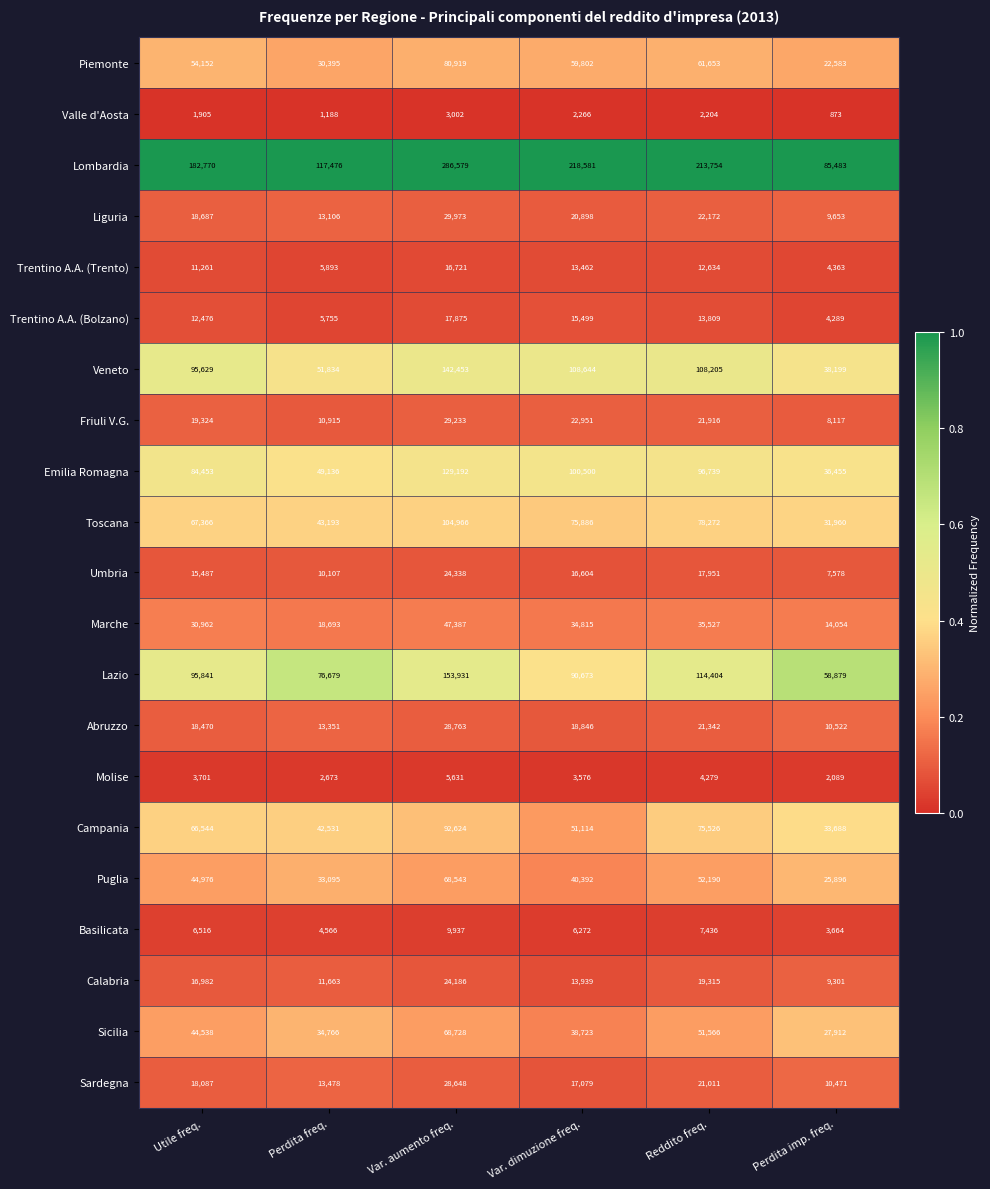

Read the Liguria value at Perdita imp. freq..

9653